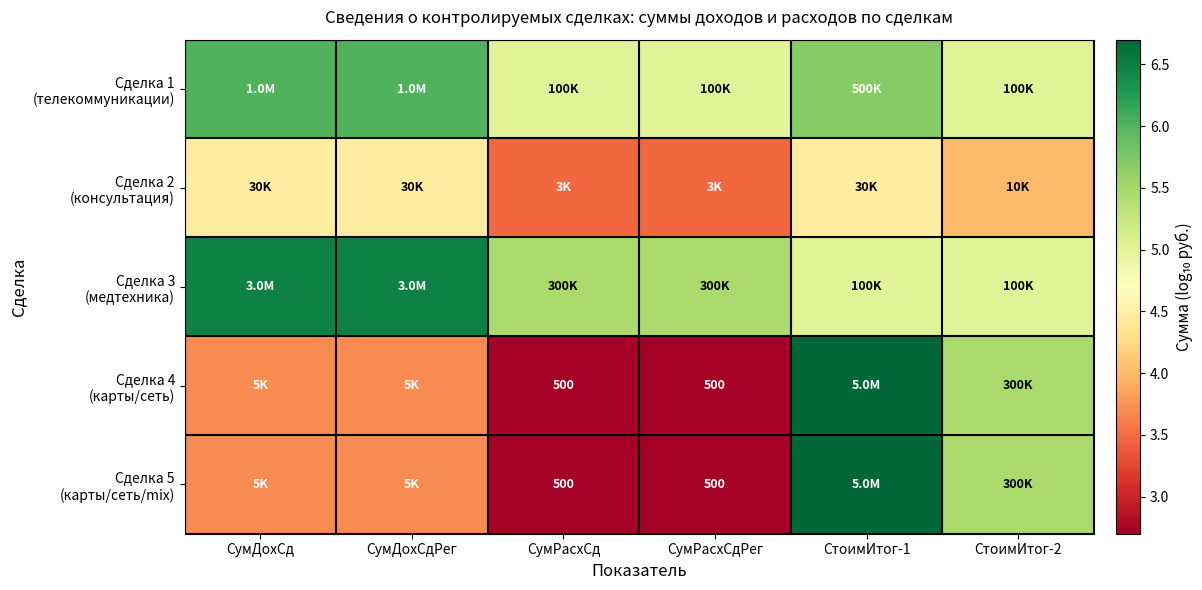

What is the sum of all Сделка 4 (карты/сеть) values?

25.0